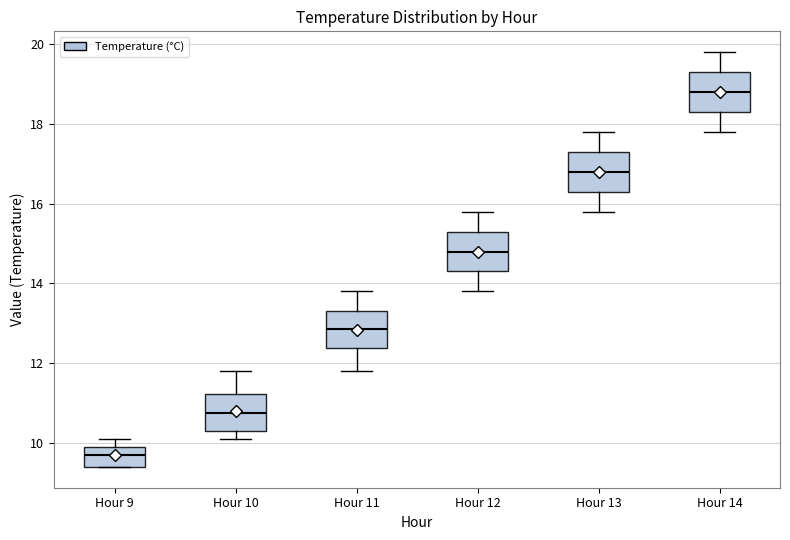

Which box has the lowest median line?

Hour 9